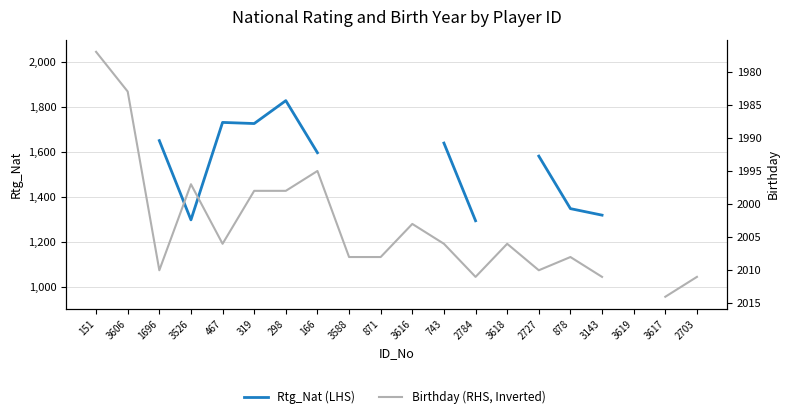

What is the sum of the Birthday (RHS, Inverted) values at 3526 and 2784?

4008.0